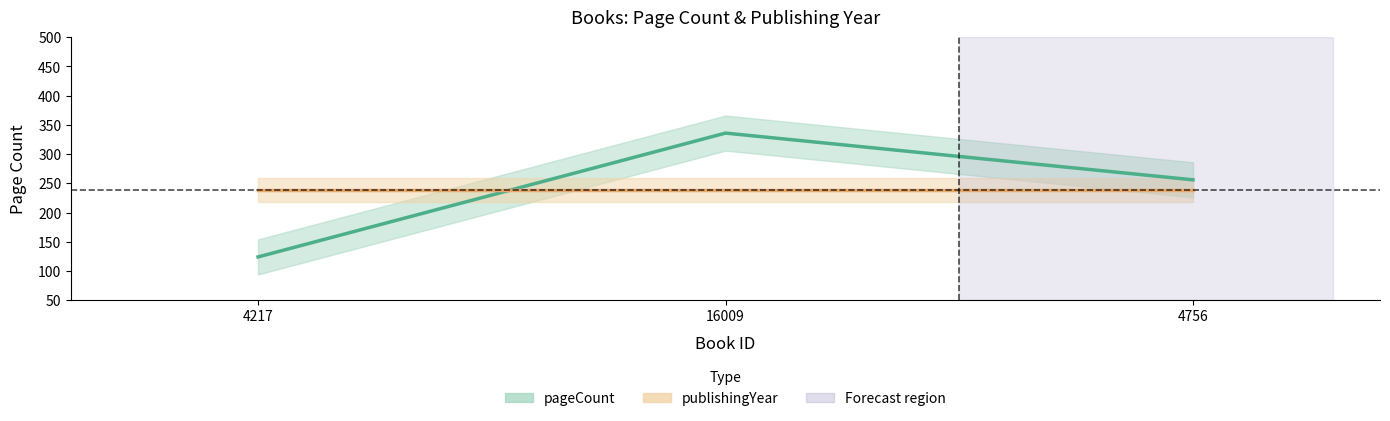

Is it true that the value at 4217 is 70?

False